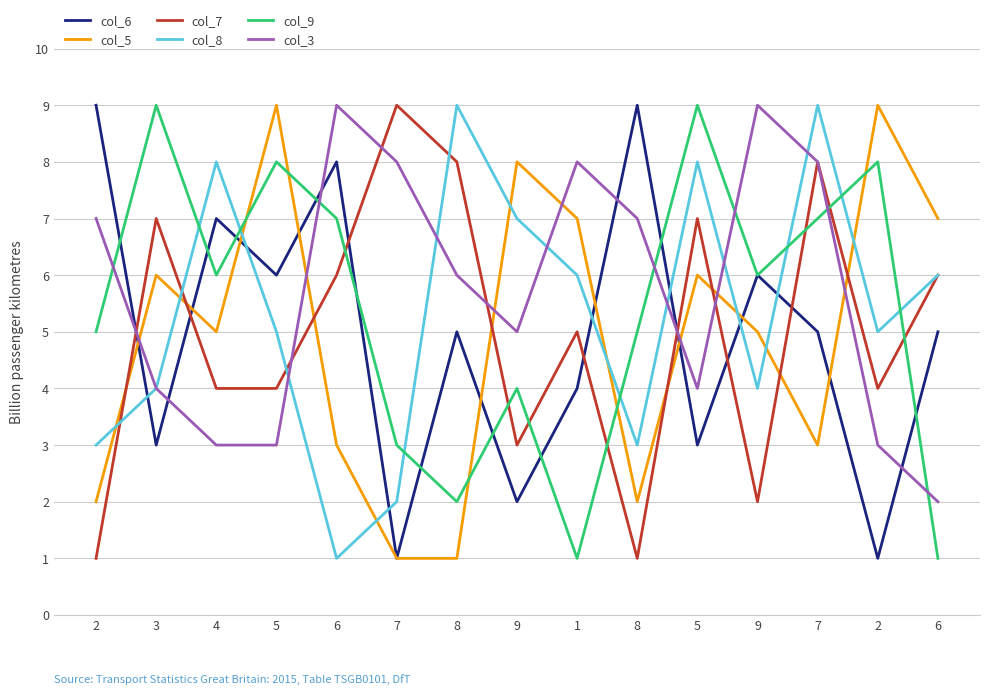

What are all the series names shown in the legend?

col_6, col_5, col_7, col_8, col_9, col_3